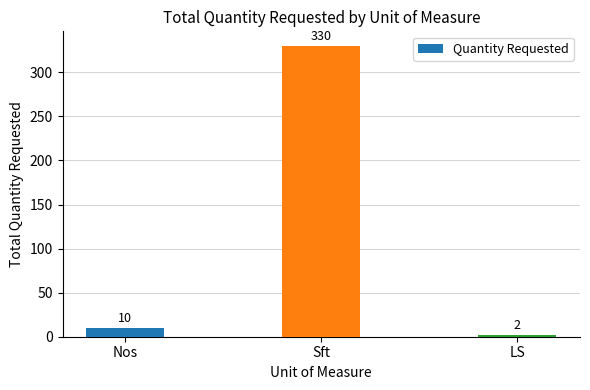

What position from the right is Sft?

2